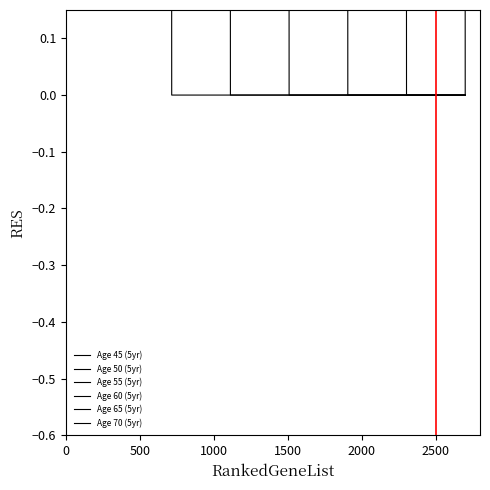

True or false: Age 55 (5yr) and Age 70 (5yr) cross at least once.

False